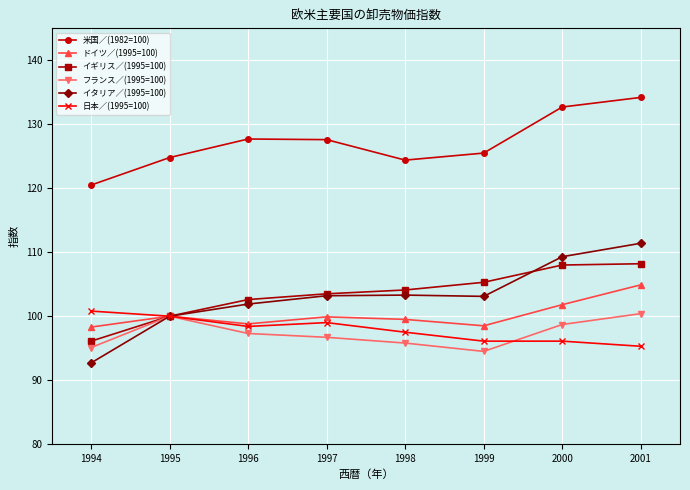

The イタリア／(1995=100) series shows 103.3 at 1998. True or false?

True